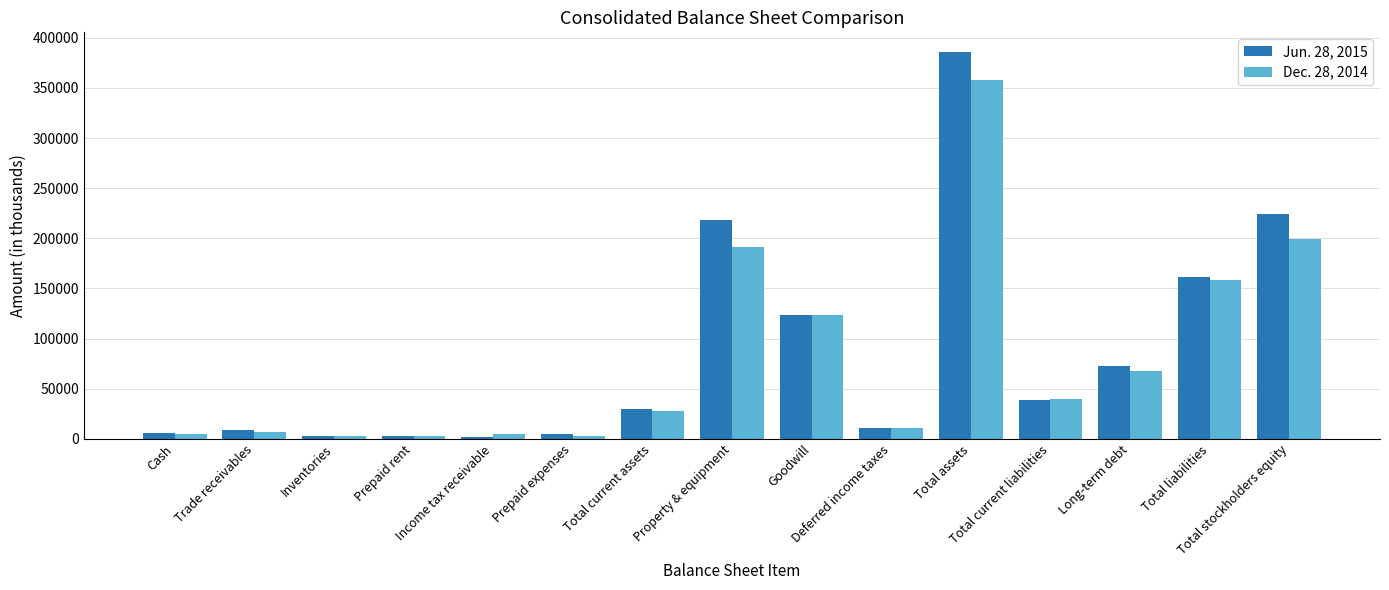

Rank the series by their maximum value, from lowest to highest.

Dec. 28, 2014, Jun. 28, 2015